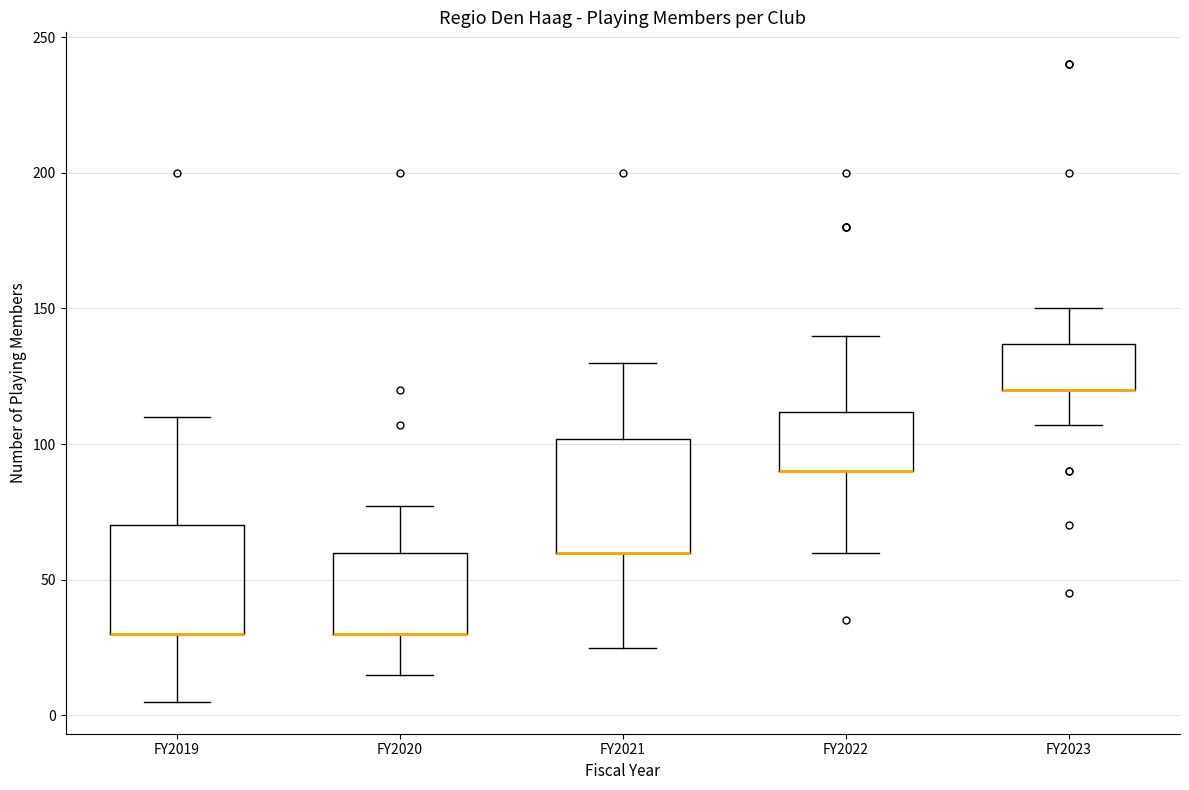

Reading left to right, transcribe this box plot: for each box, give where its median line is, the range the box spans, and where its two whiskers end, as read against the y-axis. The values are not printed on the chart, so give them approximately, as read against the axis.

FY2019: median 30 (drawn on the box's lower edge), box 30 to 70, whiskers 5 to 110
FY2020: median 30 (drawn on the box's lower edge), box 30 to 60, whiskers 15 to 75
FY2021: median 60 (drawn on the box's lower edge), box 60 to 100, whiskers 25 to 130
FY2022: median 90 (drawn on the box's lower edge), box 90 to 110, whiskers 60 to 140
FY2023: median 120 (drawn on the box's lower edge), box 120 to 135, whiskers 105 to 150